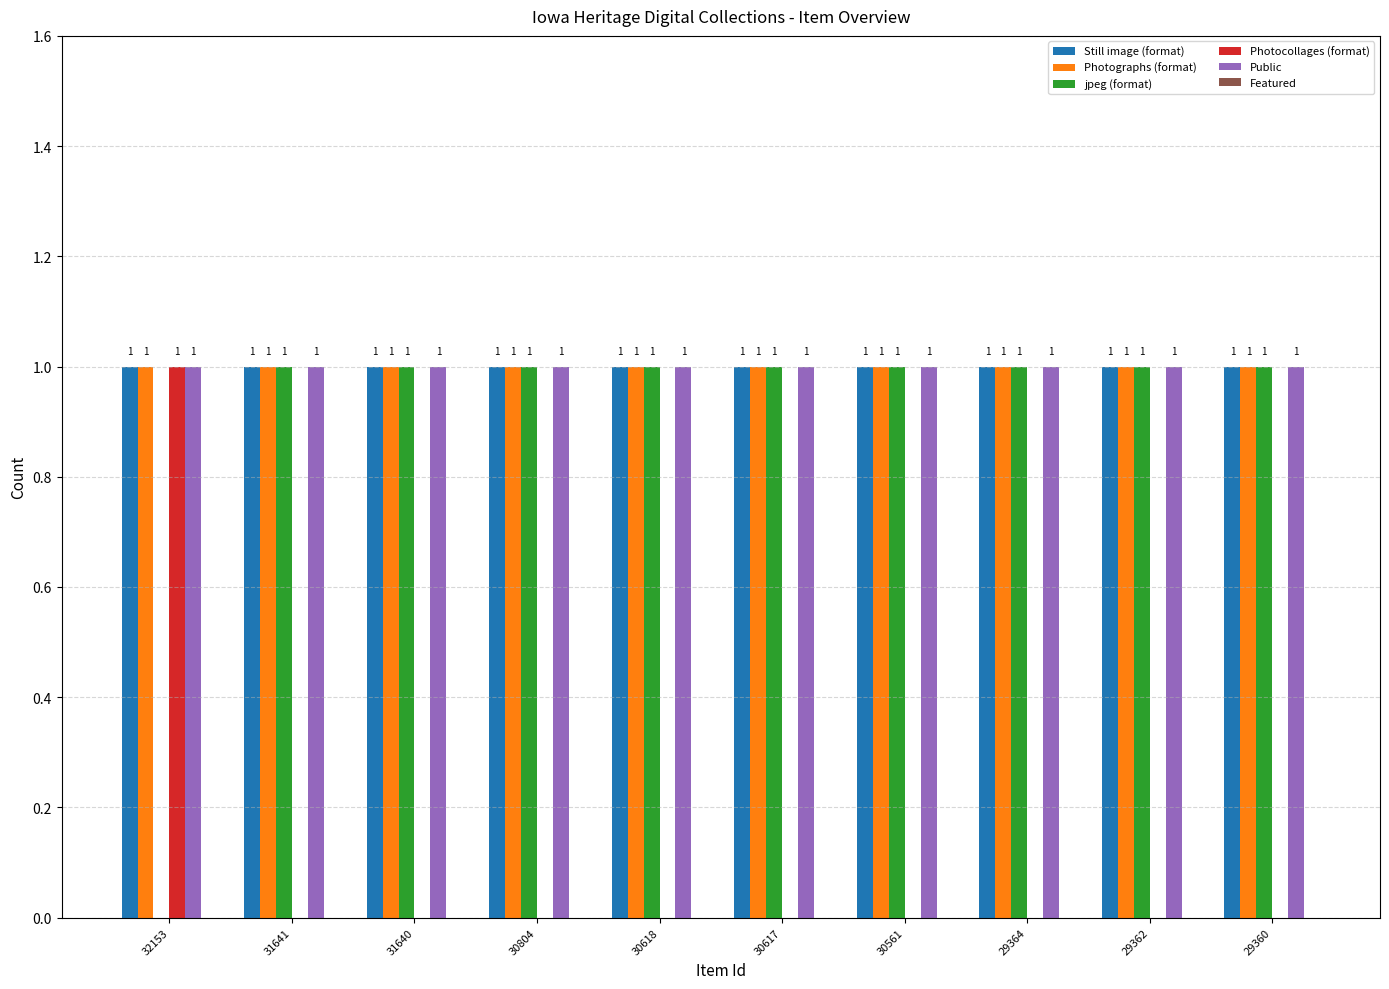

What is the sum of the Photographs (format) values at 29364 and 31640?

2